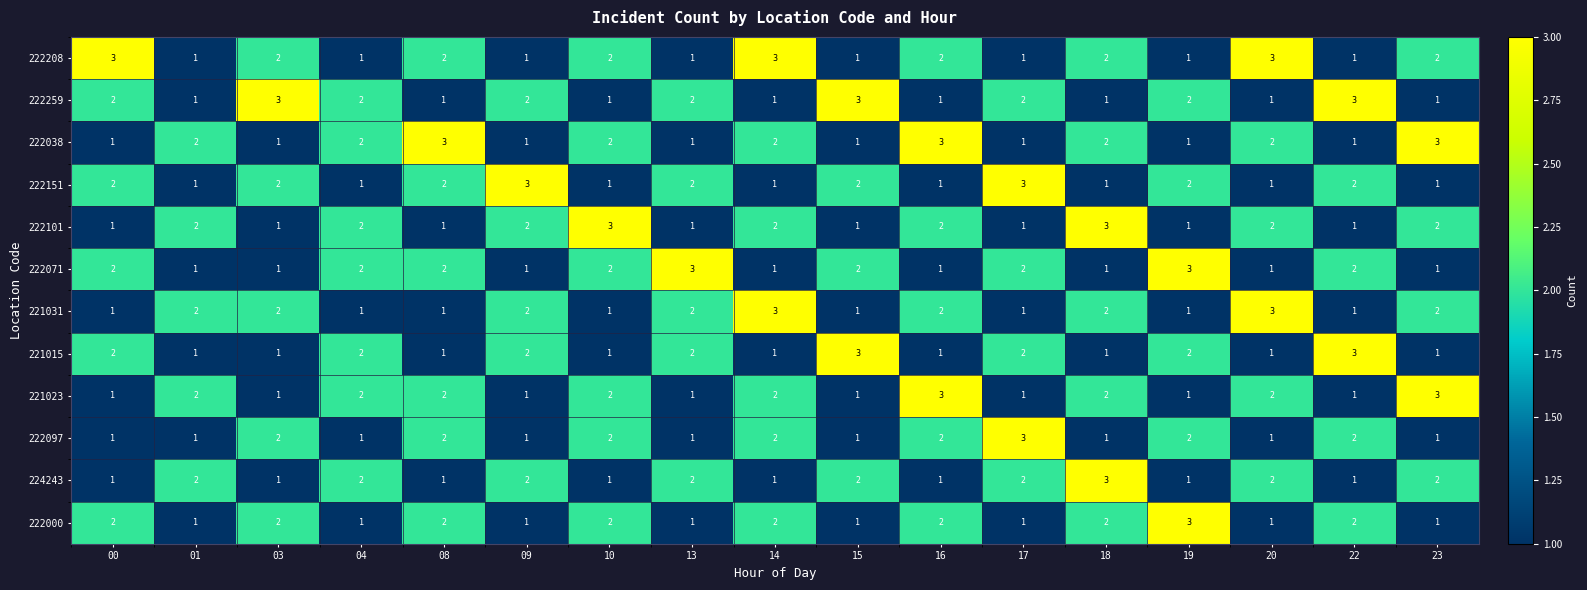

How many 221015 values are between 1 and 2?

15